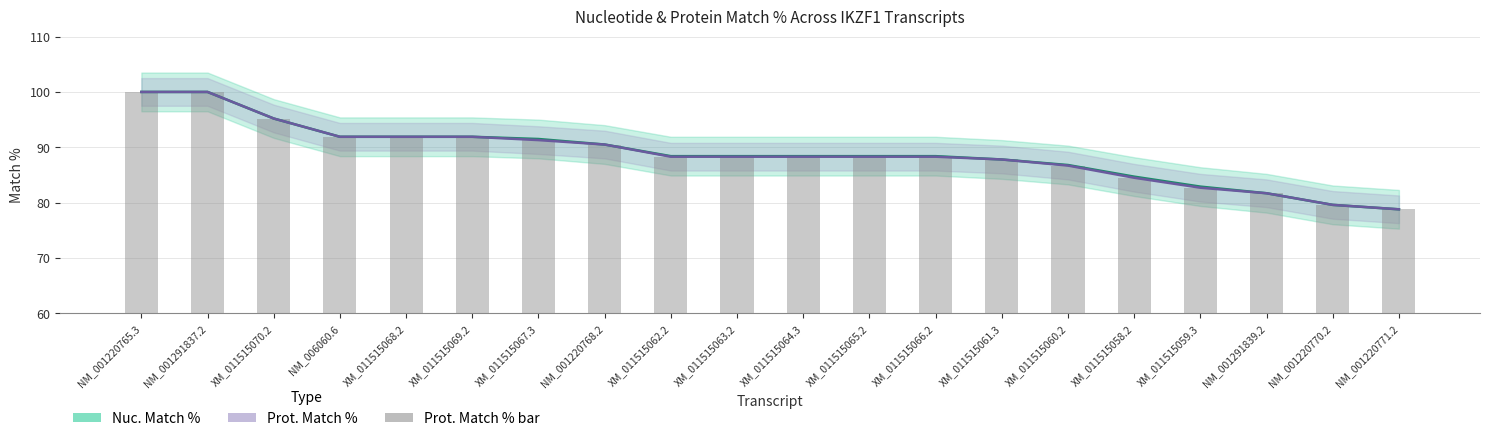

The value of Nuc. Match % at XM_011515060.2 is 137.8. True or false?

False